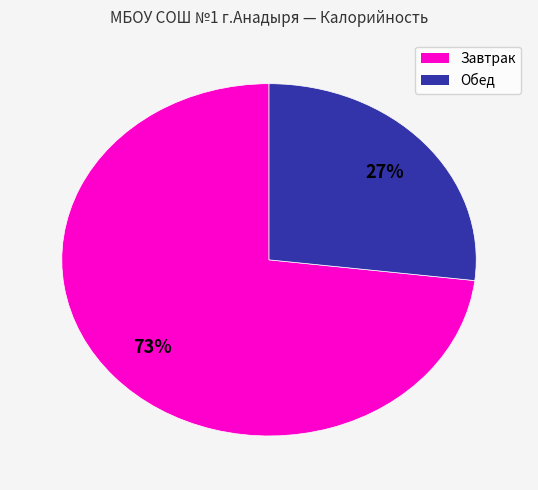

Combined, do Обед and Завтрак account for over 50%?

Yes